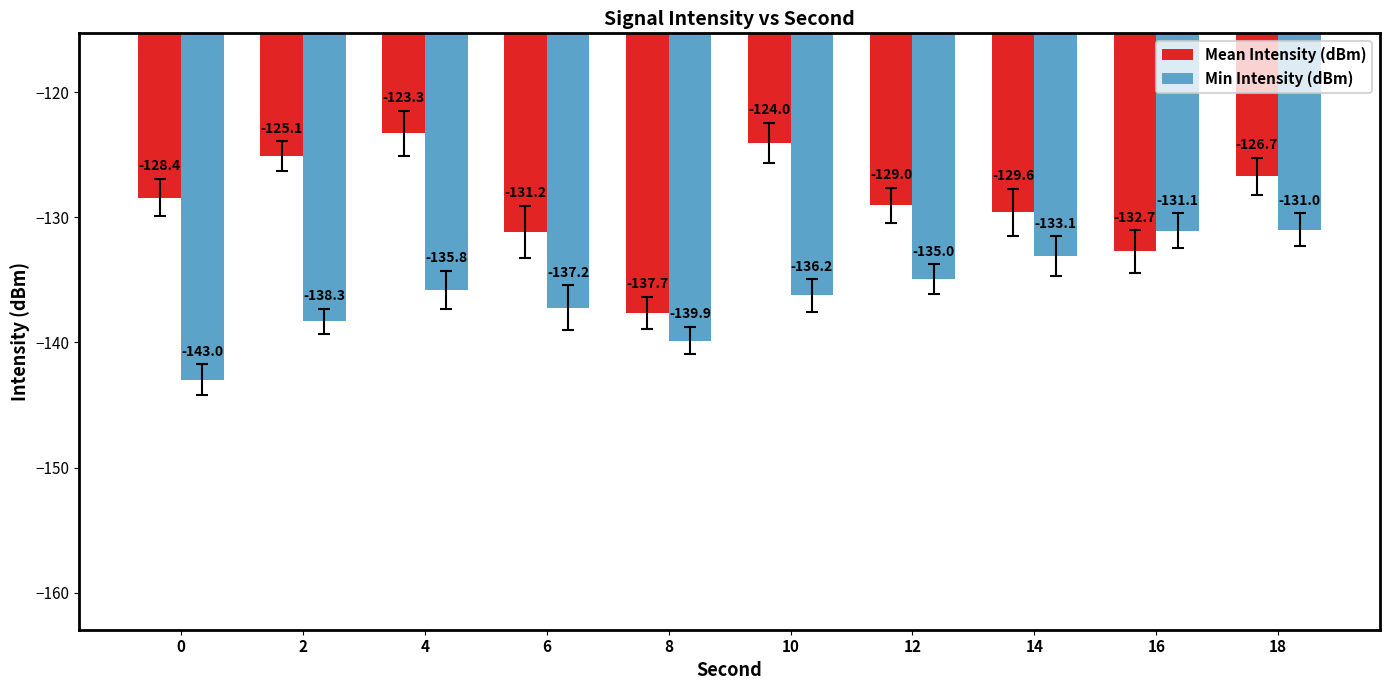

Does the chart contain stacked bars?

No